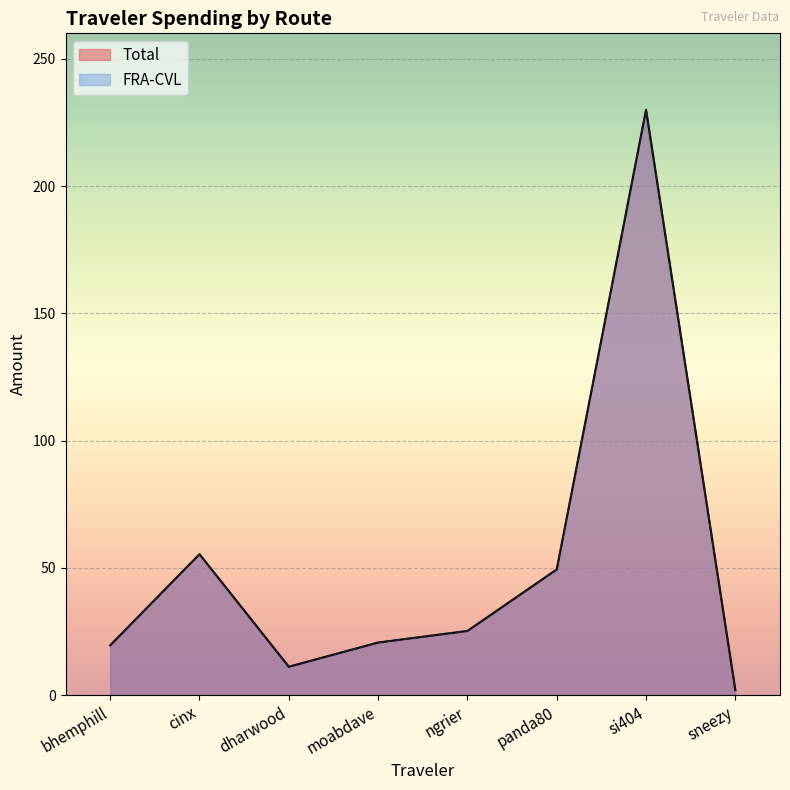

In FRA-CVL, how many points are lower than both neighbors (excluding endpoints)?

1